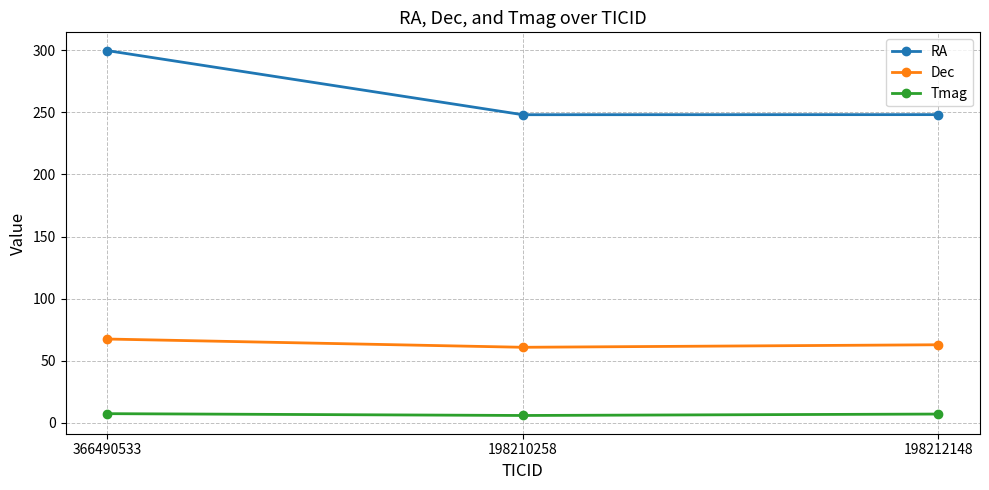

What is the approximate value of Dec at 366490533?

67.5